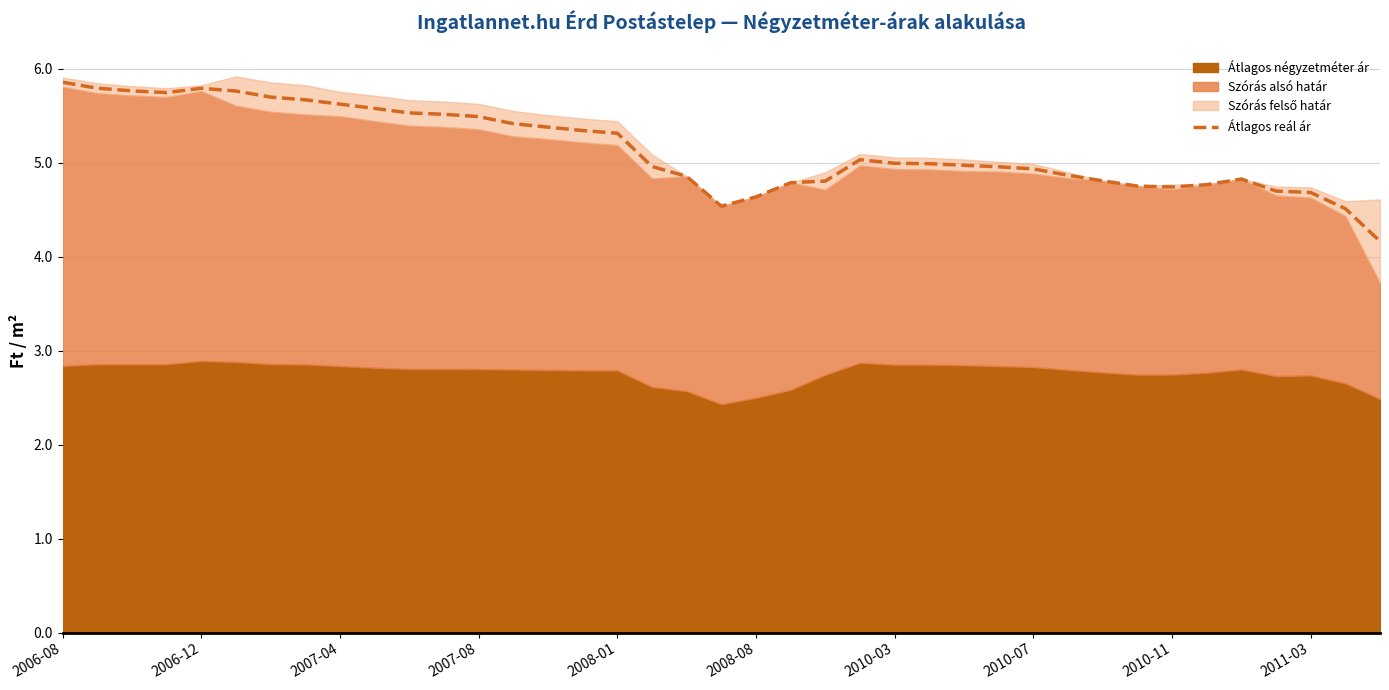

What is the highest value of the Átlagos reál ár series?

5.9